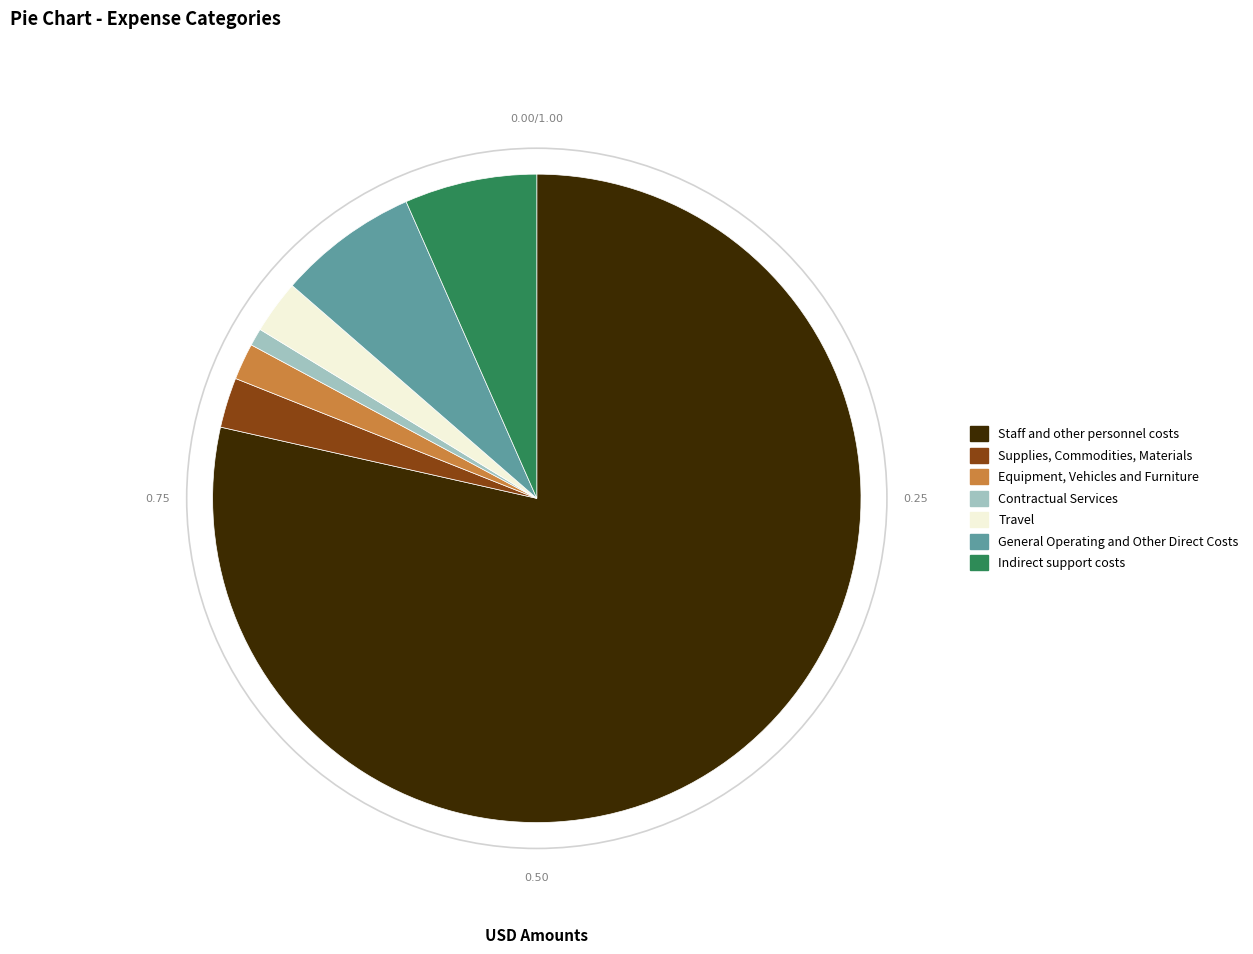

Count the number of slices in the pie.

7